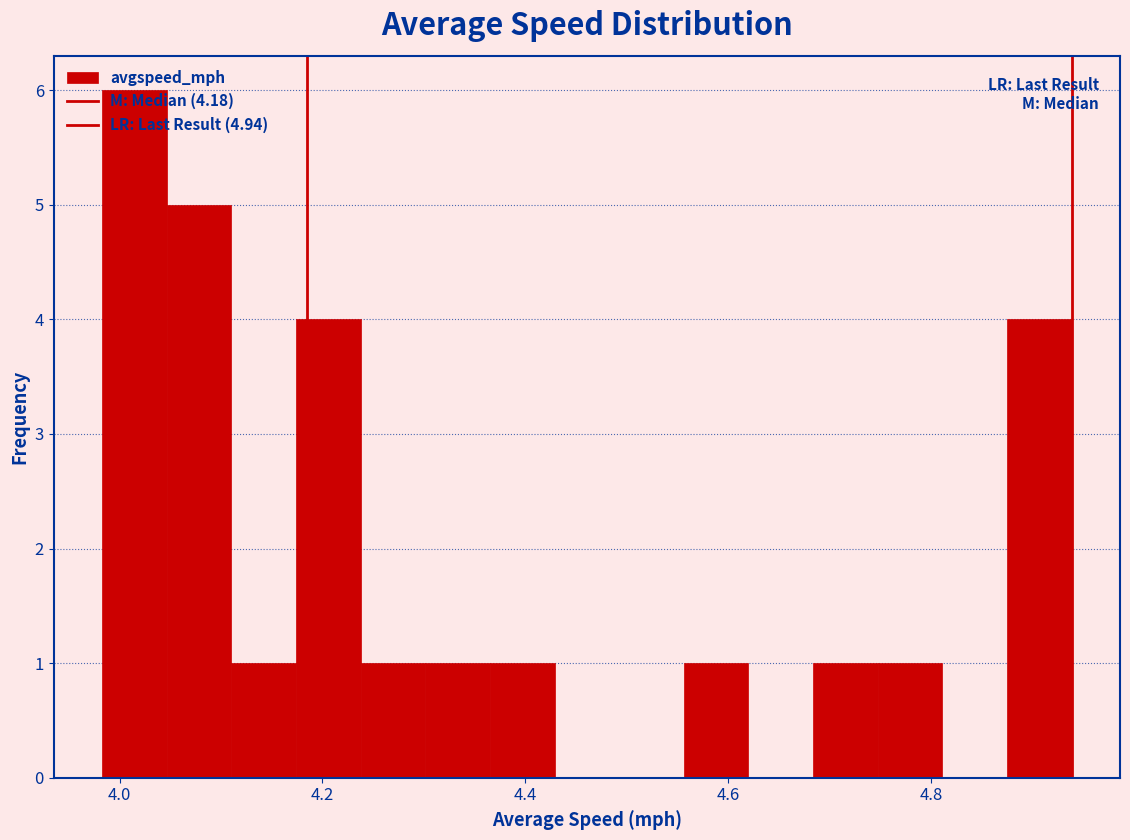

Around what value on the x-axis is the tallest bar? Give the approximate position of its centre, as read against the axis.

4.02